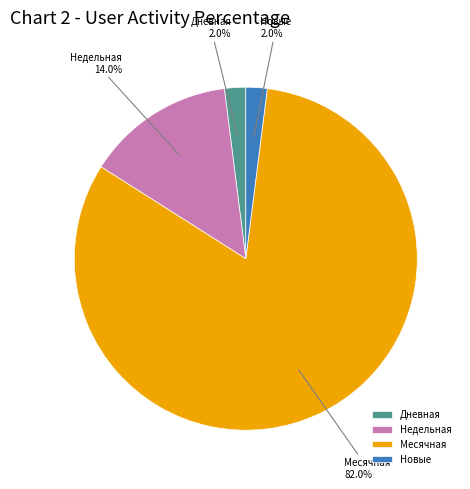

Does Недельная account for over 50% of the chart?

No